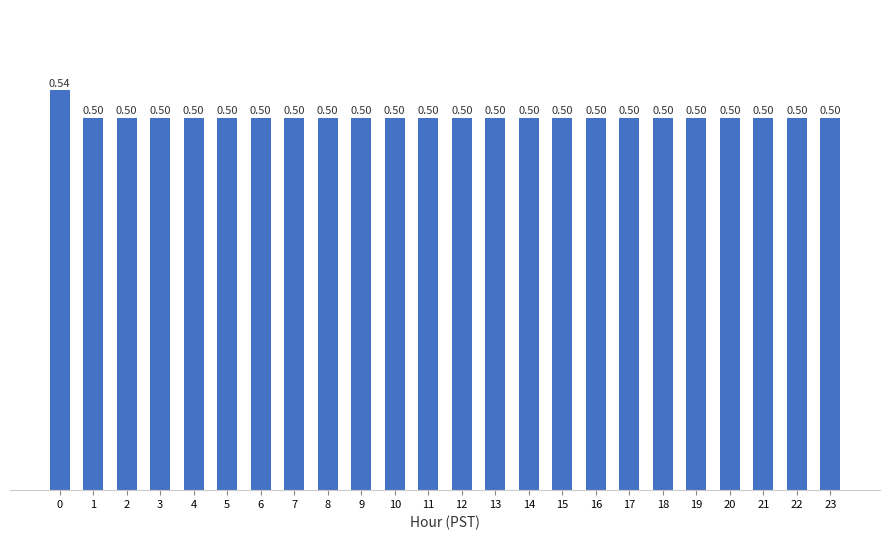

What is the sum of all values?

12.0